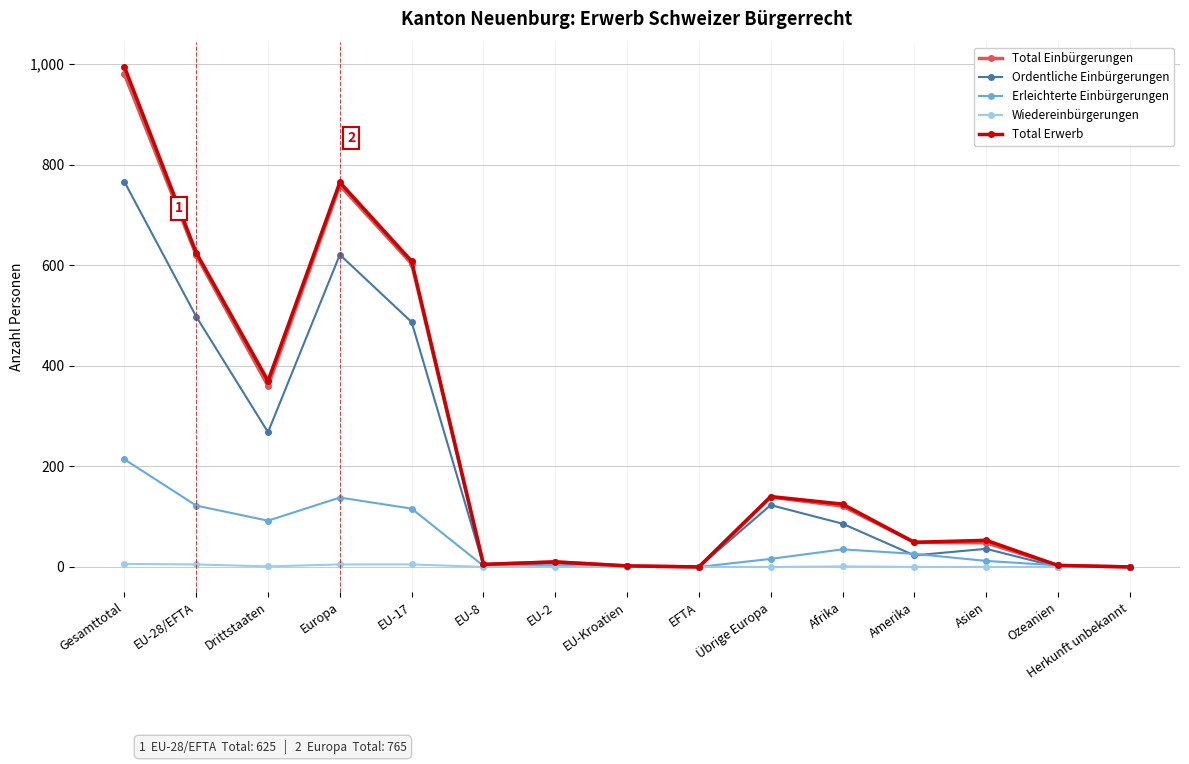

Where is the first local maximum for Total Erwerb?

Europa